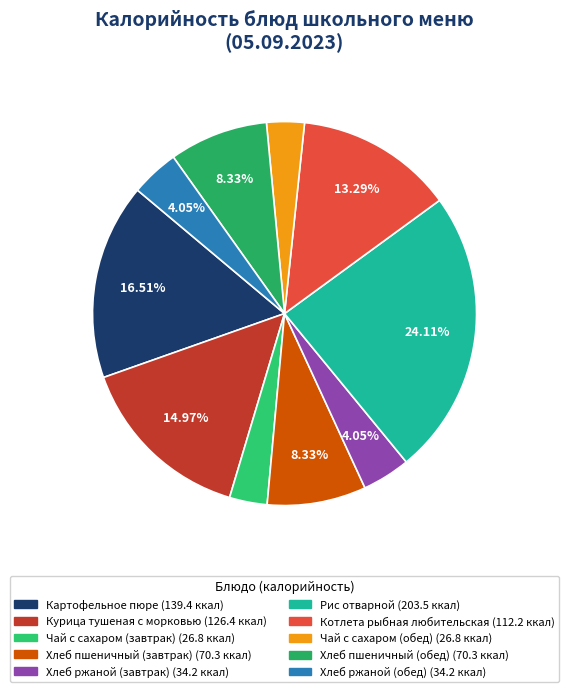

To the nearest percent, what percentage of the pie is Картофельное пюре?

17%